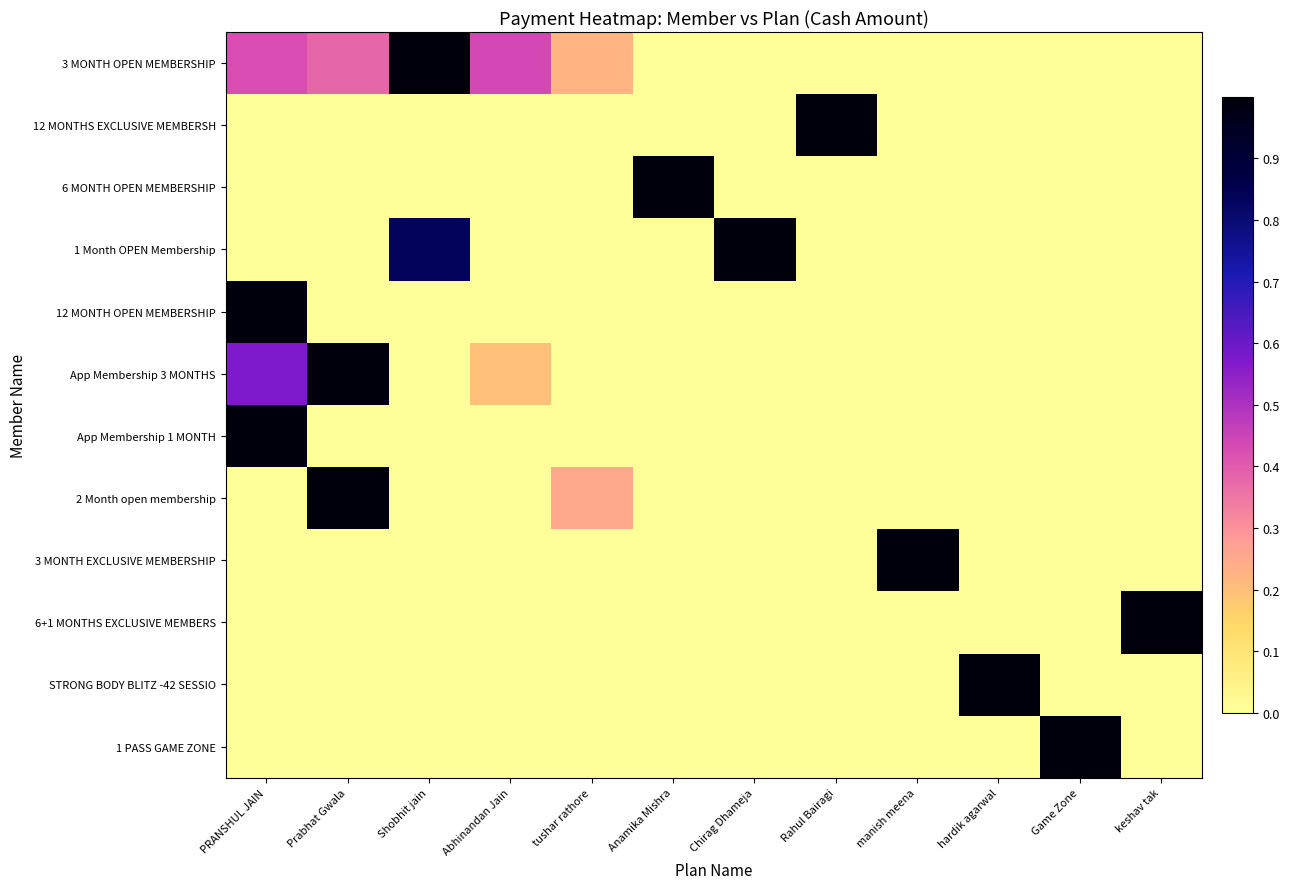

Is the value of 1 PASS GAME ZONE at manish meena greater than the value of App Membership 1 MONTH at Abhinandan Jain?

No